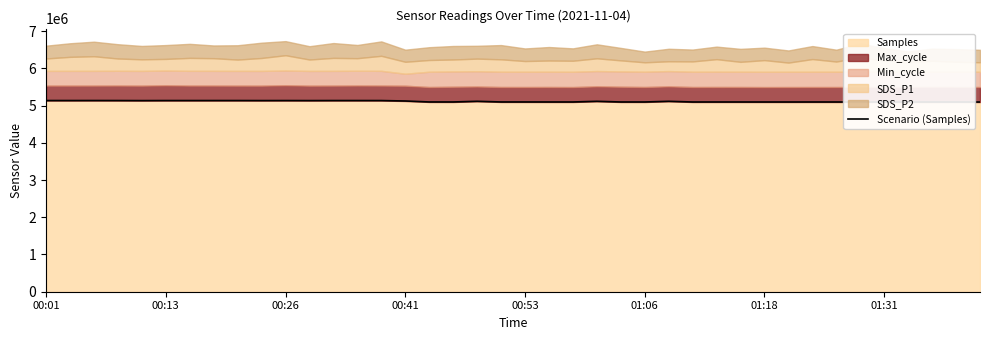

The value of Samples at 01:31 is 2870158. True or false?

False